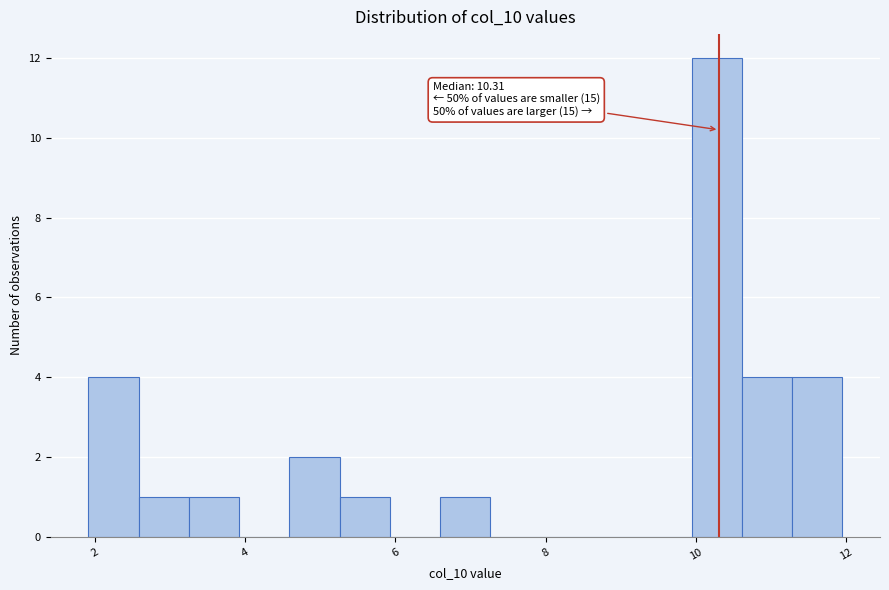

Read against the x-axis, roughly where is the centre of the tallest bar?

10.2